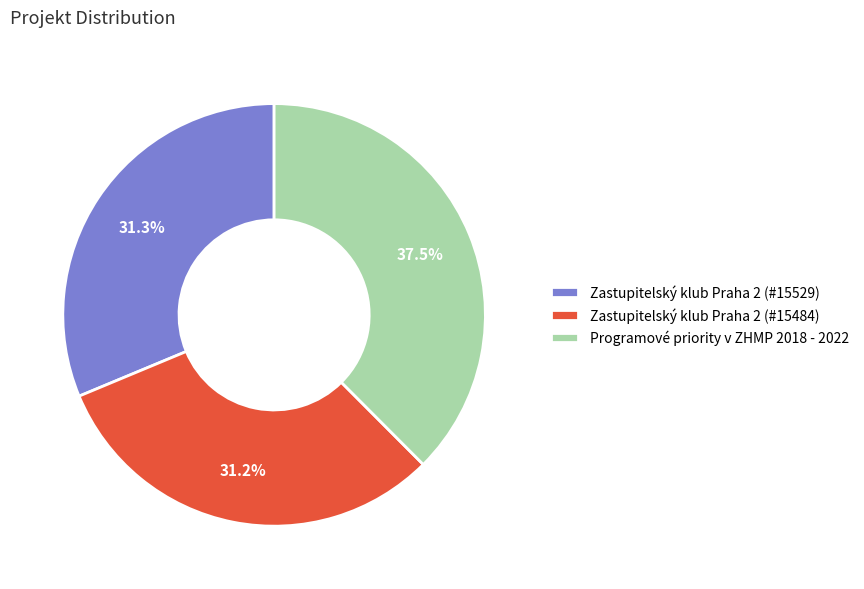

How many slices are in this pie chart?

3